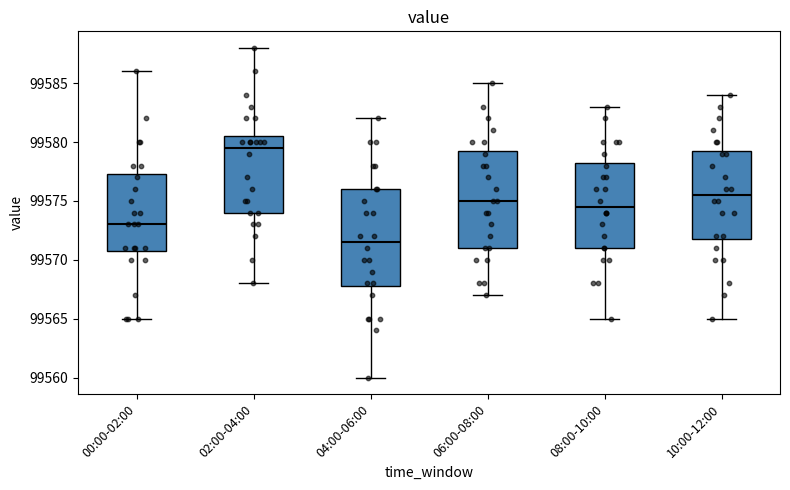

Where does the lower whisker of the box for 02:00-04:00 end on the y-axis? The values are not printed on the chart, so give them approximately, as read against the axis.

99568.0